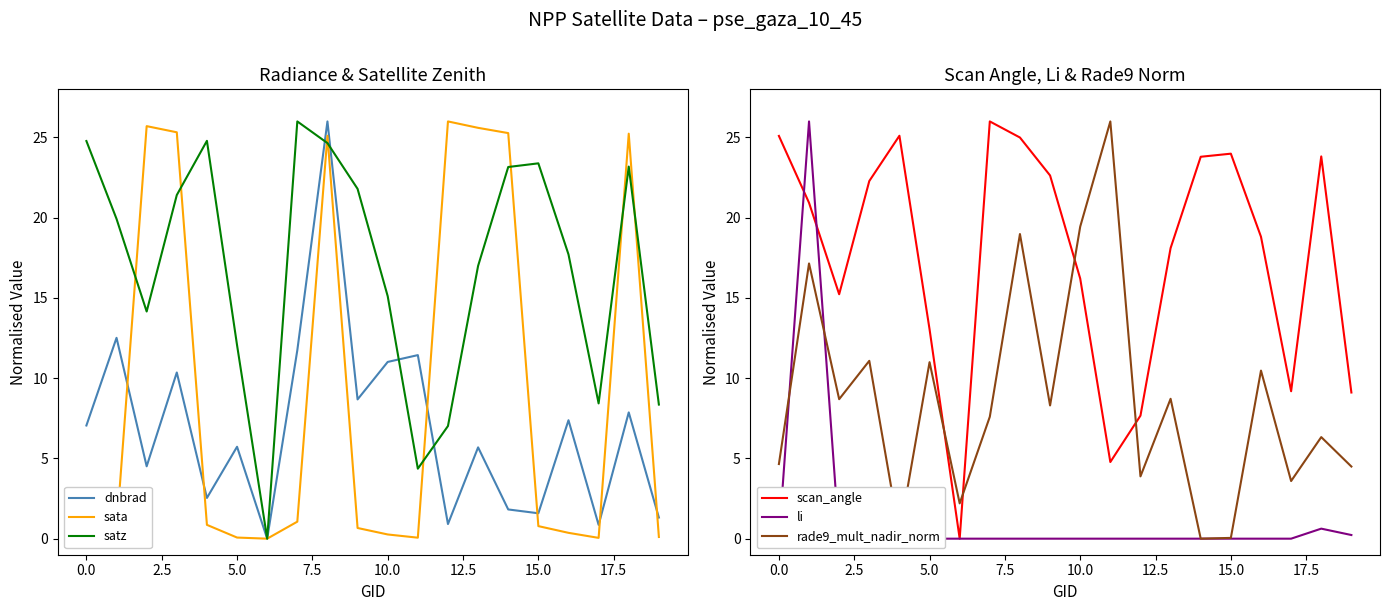

How many interior local peaks does the scan_angle series have?

4